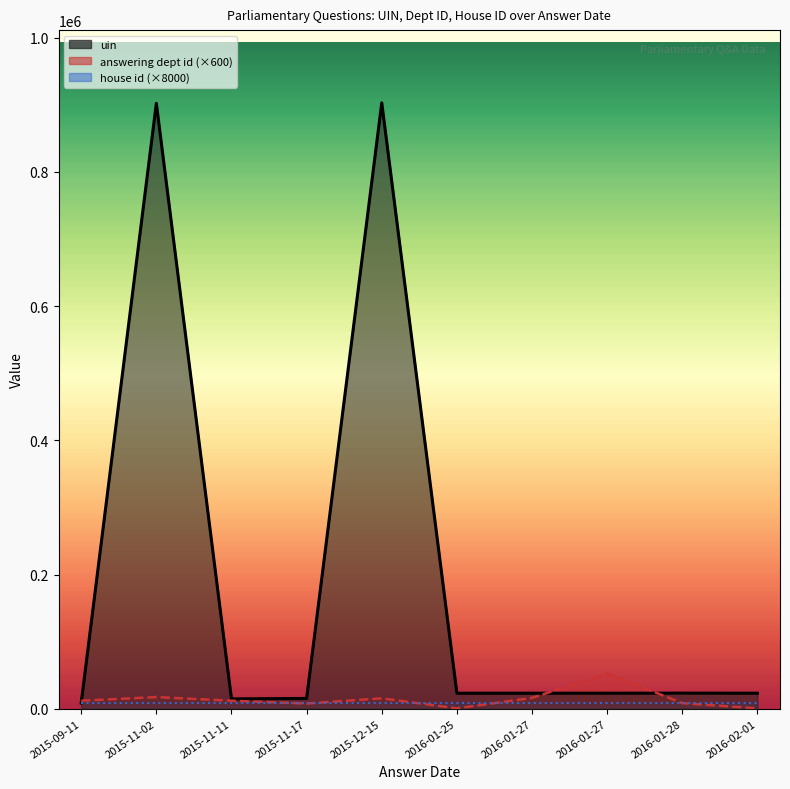

What is the spread (max minus min) of values at 2015-09-11?

4000